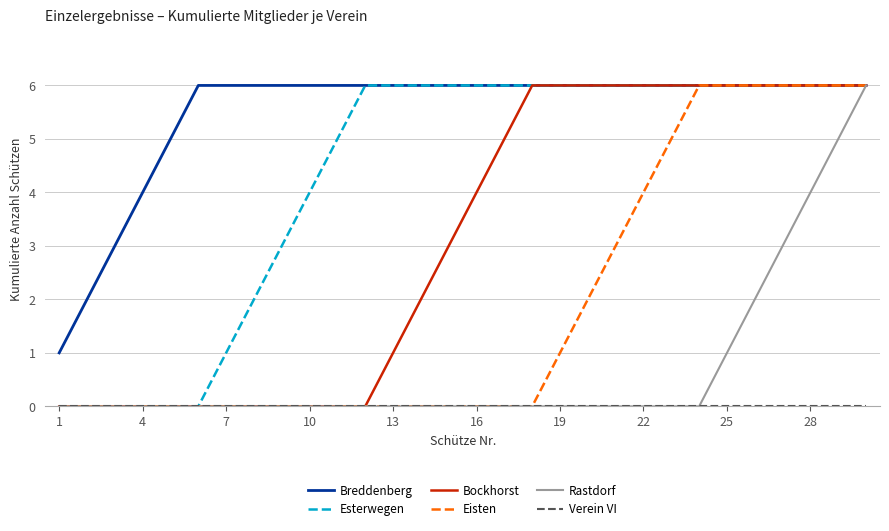

What is the greatest value displayed?

6